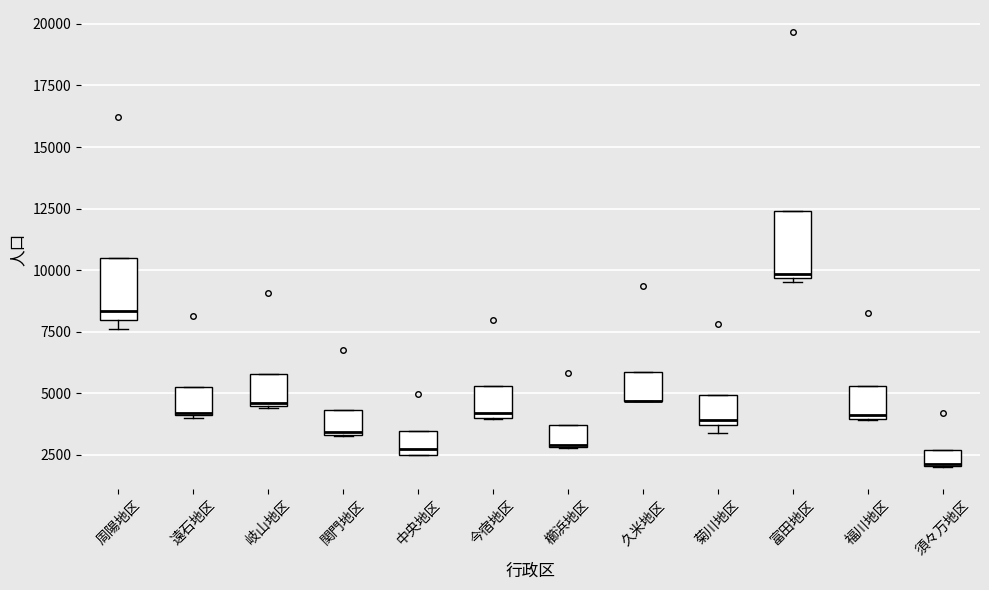

Where is the upper edge of the box for 須々万地区 on the y-axis? The values are not printed on the chart, so give them approximately, as read against the axis.

2500